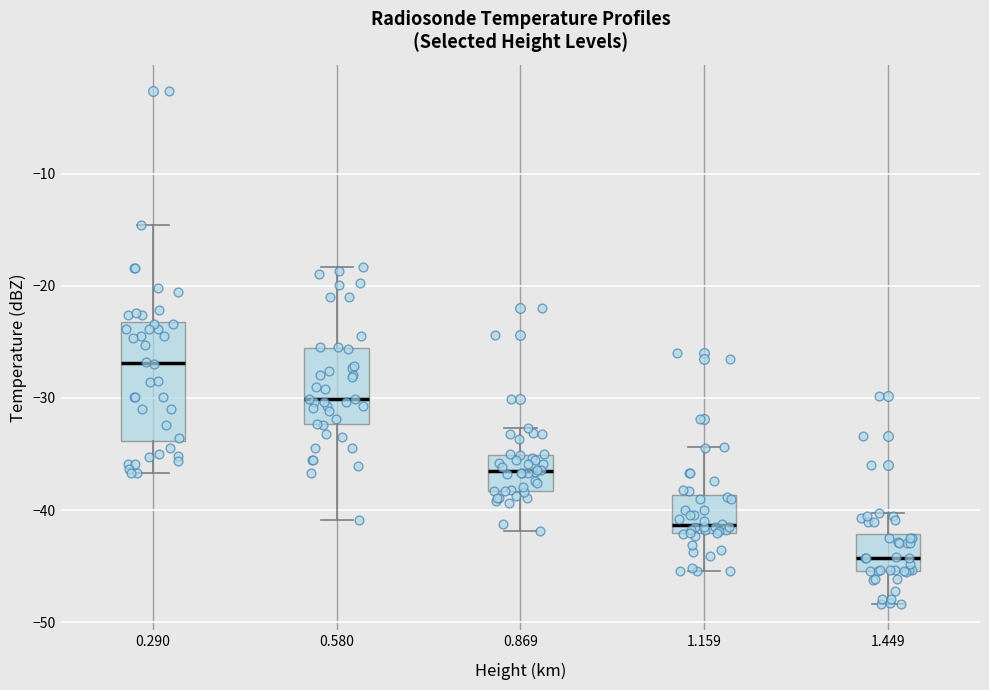

Reading left to right, read every box against the y-axis: the position of its median line, the range the box covers, and the ends of its whiskers. The values are not printed on the chart, so give them approximately, as read against the axis.

0.290: median -27, box -34 to -23, whiskers -37 to -15
0.580: median -30, box -32 to -26, whiskers -41 to -18
0.869: median -36, box -38 to -35, whiskers -42 to -33
1.159: median -41, box -42 to -39, whiskers -45 to -34
1.449: median -44, box -45 to -42, whiskers -48 to -40